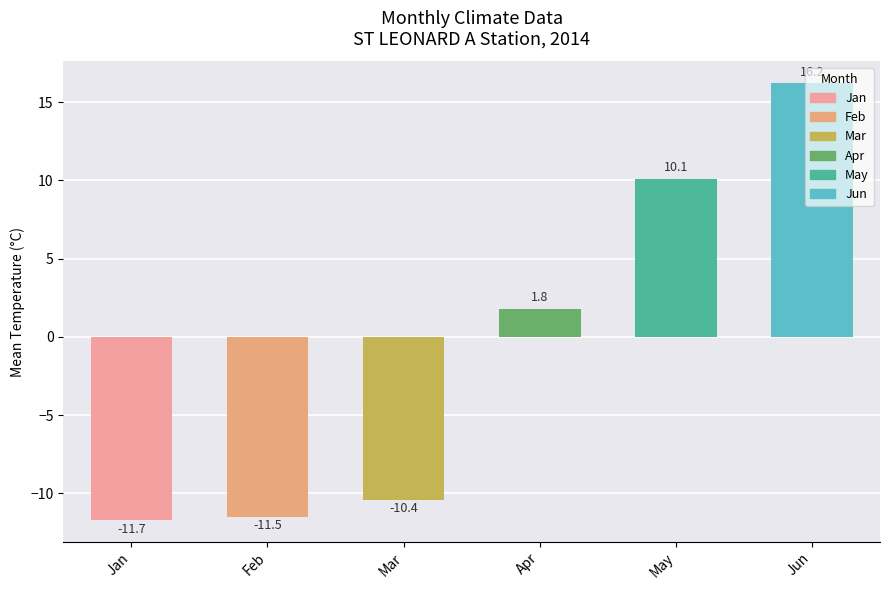

Where is the data nearest to the value 2?

Apr